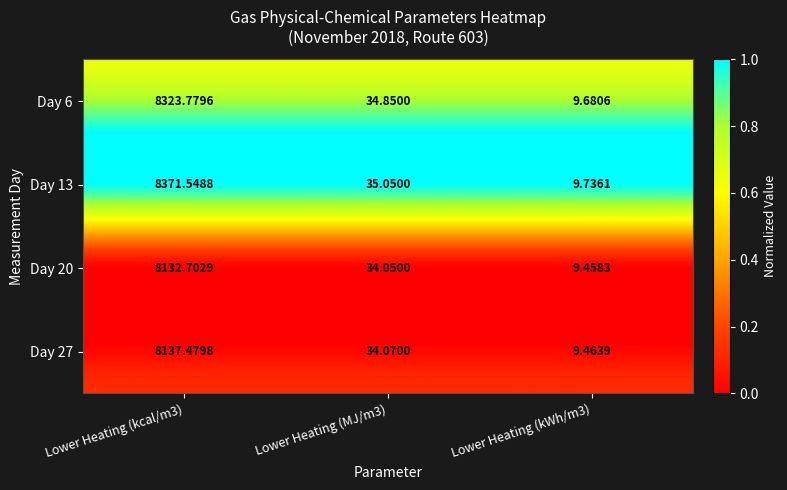

Is the value of Day 6 at Lower Heating (kWh/m3) greater than the value of Day 27 at Lower Heating (MJ/m3)?

No